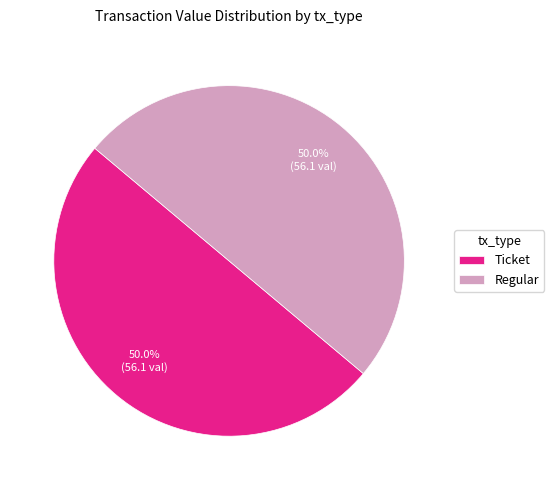

What is the ratio of the value at Regular to the value at Ticket?

1.0